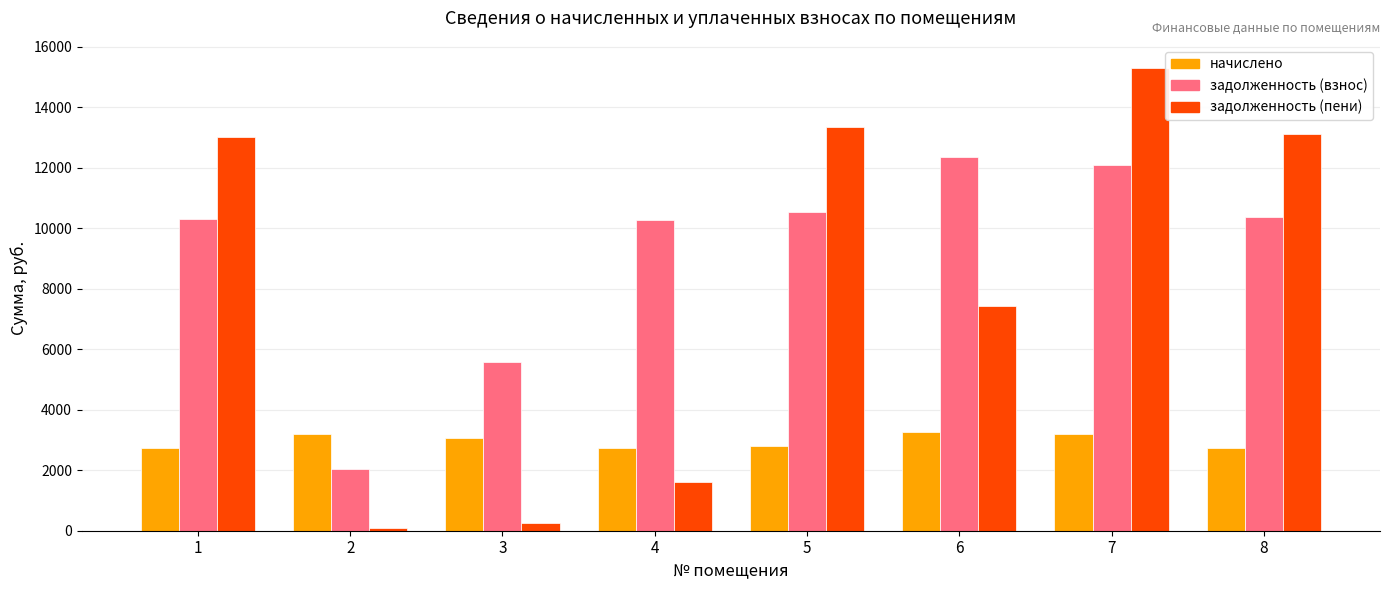

What is the difference between the задолженность (взнос) values at 2 and 4?

8228.1